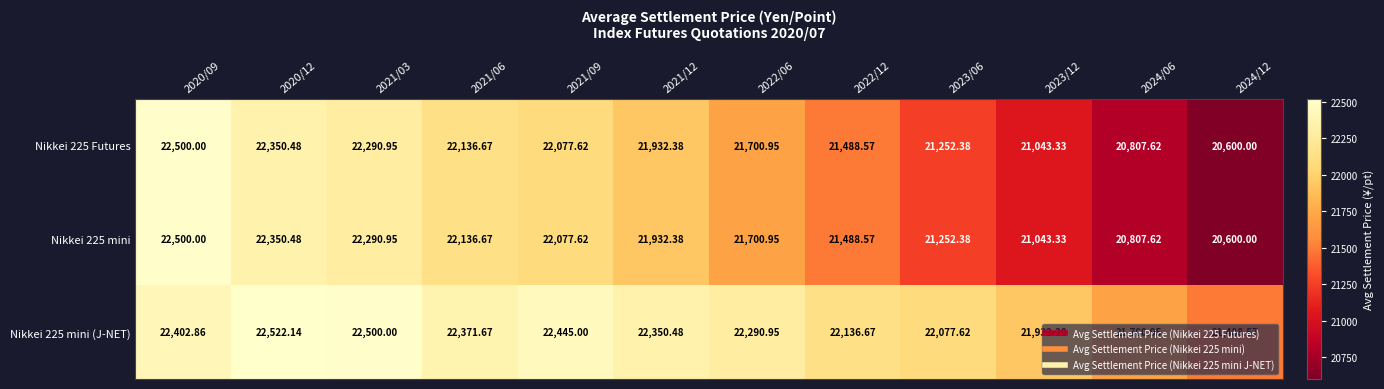

Is the value of Nikkei 225 mini (J-NET) at 2020/09 greater than the value of Nikkei 225 Futures at 2020/09?

No